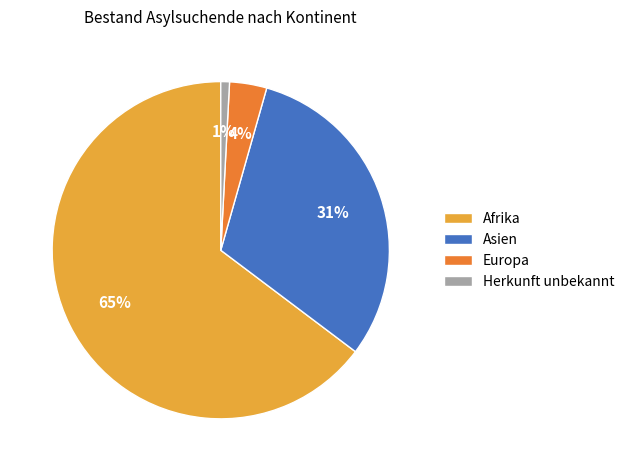

Which has a higher value, Asien or Herkunft unbekannt?

Asien